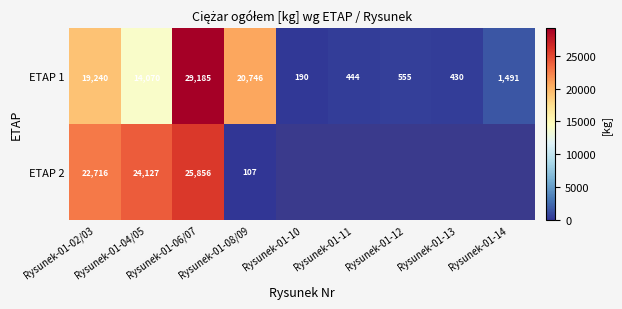

The value of ETAP 2 at Rysunek-01-06/07 is 25856.0. True or false?

True